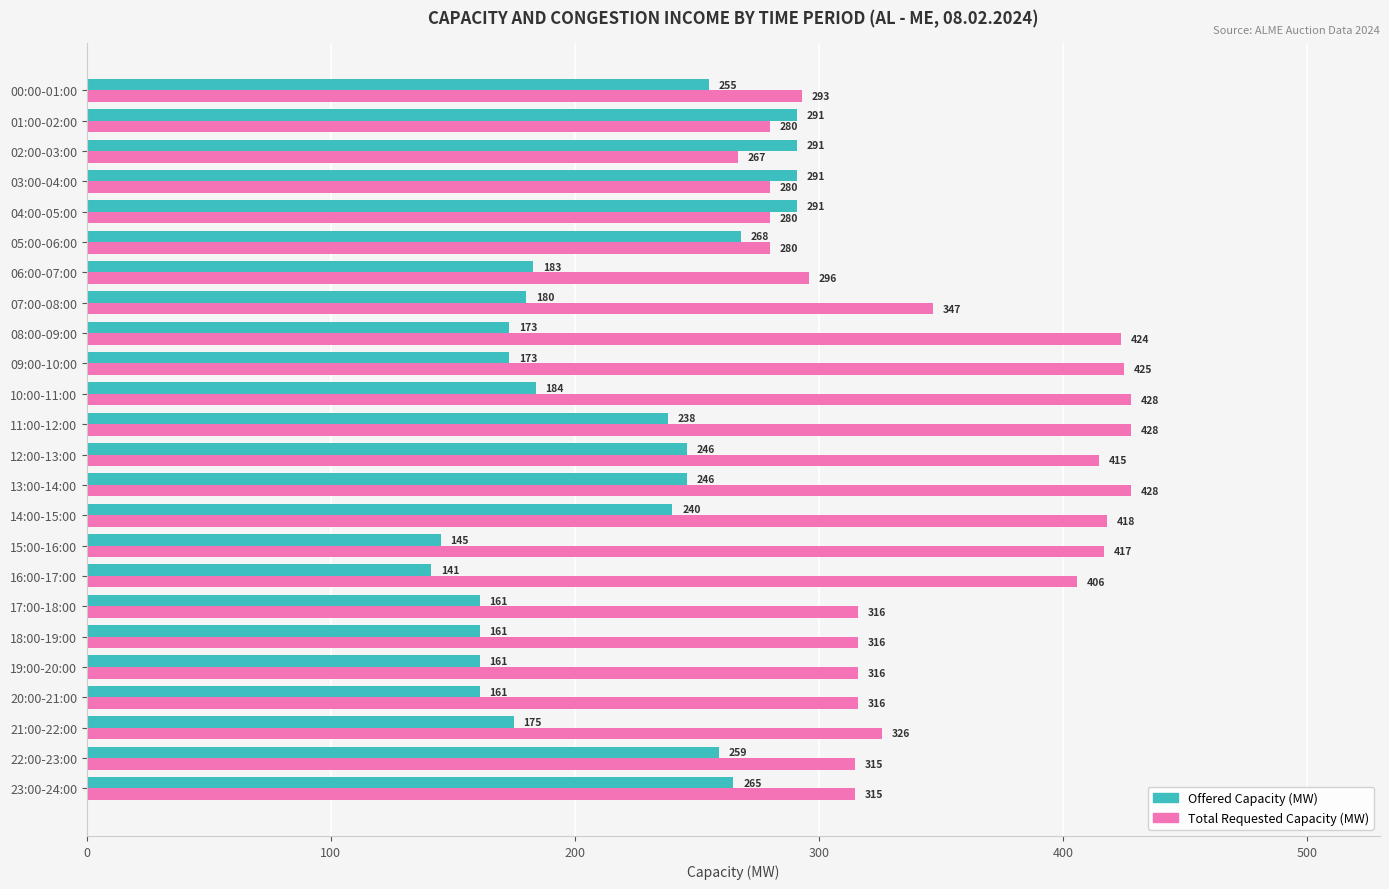

At which label is Total Requested Capacity (MW) closest to 347?

07:00-08:00